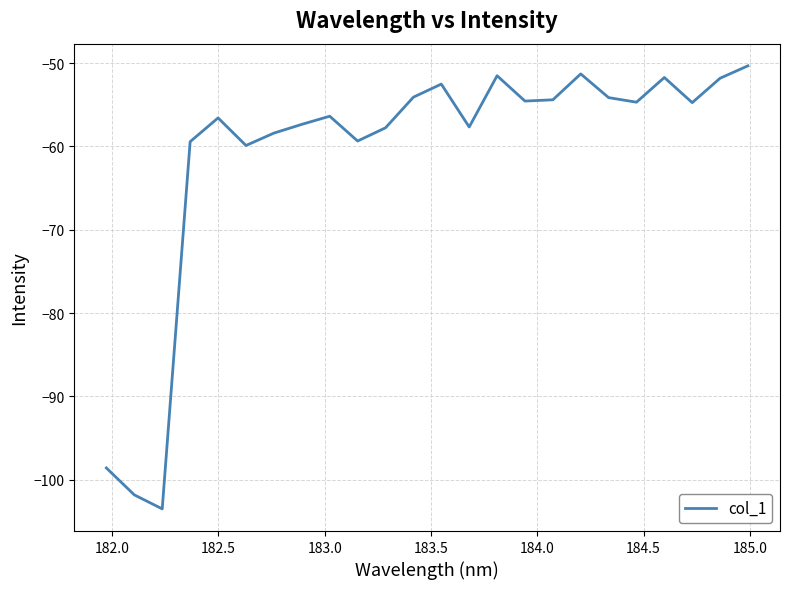

What is the difference between the maximum and minimum values?

53.2